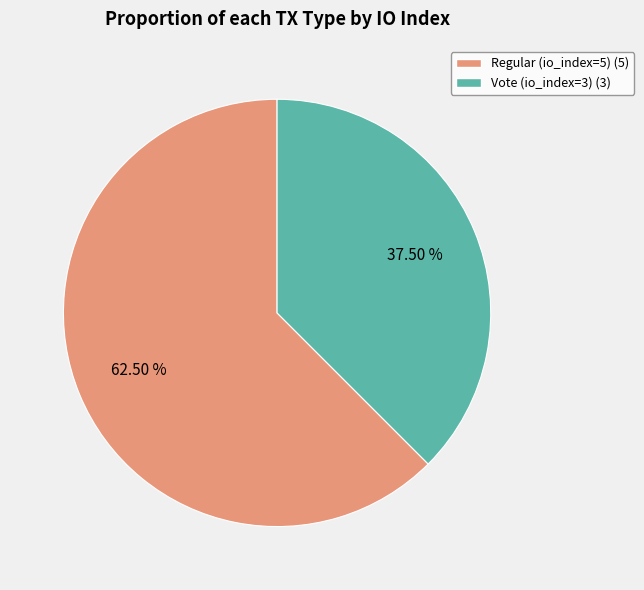

Which has a higher value, Vote (io_index=3) or Regular (io_index=5)?

Regular (io_index=5)